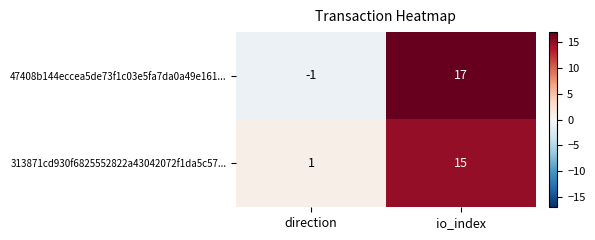

Between direction and io_index, which series saw the biggest shift?

47408b144eccea5de73f1c03e5fa7da0a49e161...